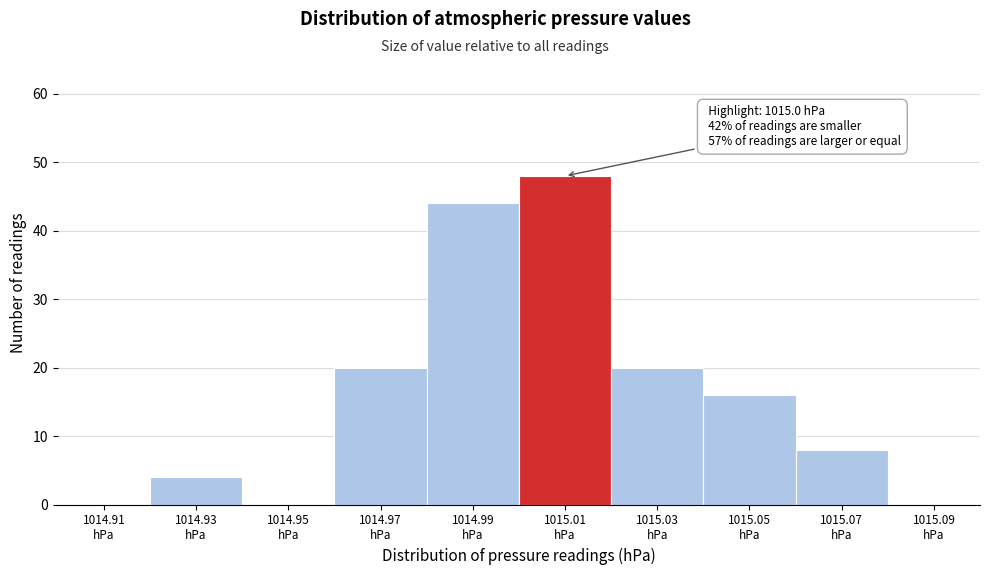

Which range on the x-axis has the tallest bar?

1015.00 to 1015.02